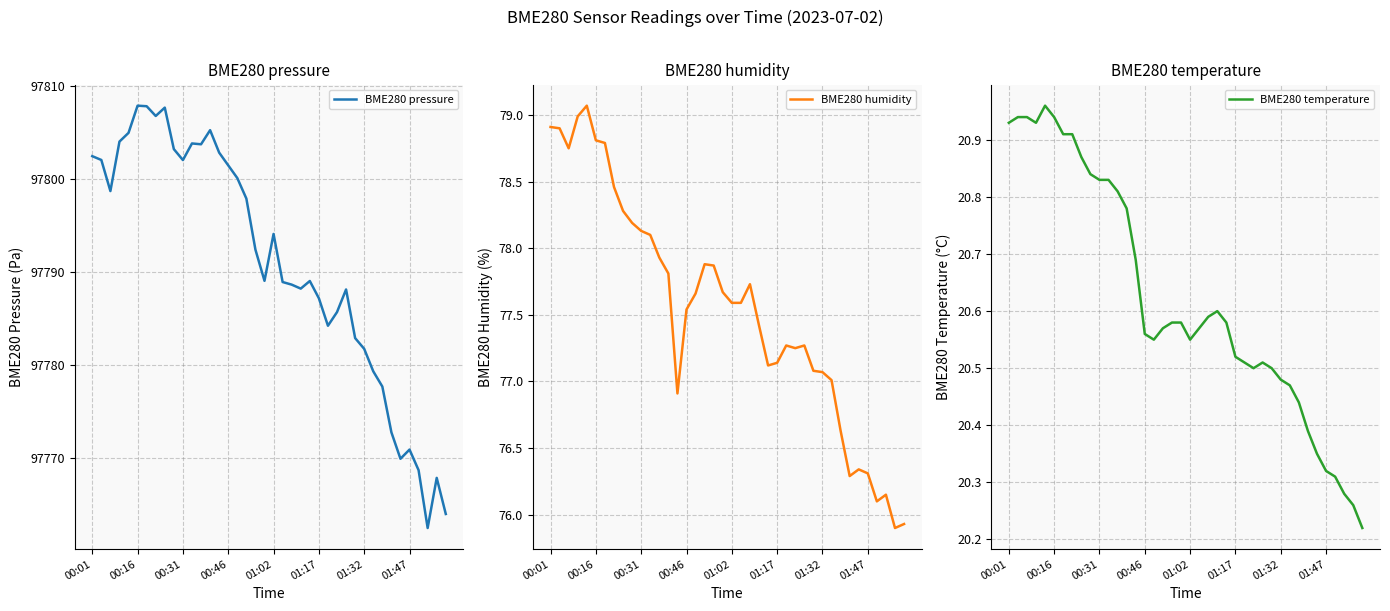

True or false: BME280 temperature has more than 0 points higher than both neighbors.

True